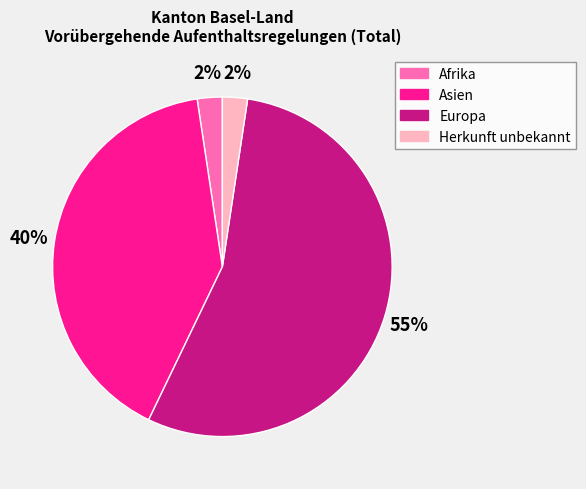

What is the largest slice in the pie chart?

Europa